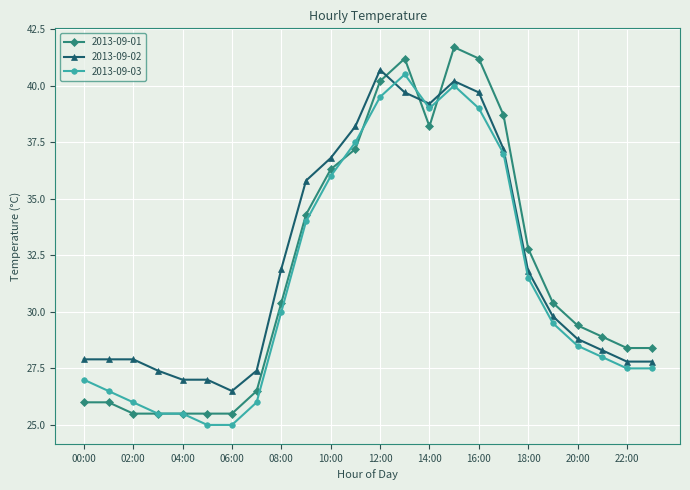

At how many categories does at least one series exceed 38?

7